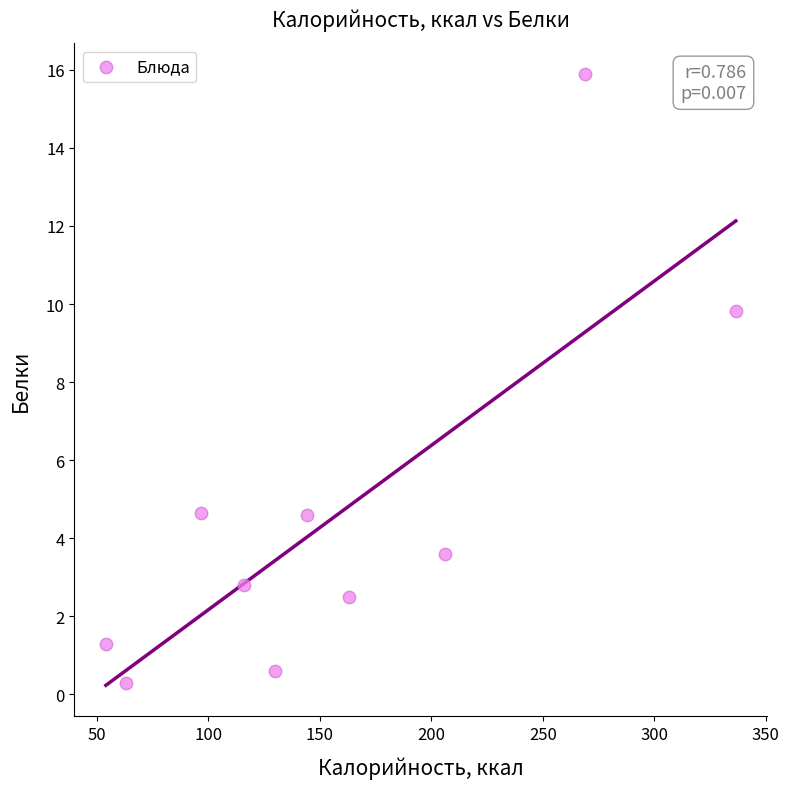

What is the range of X values (max minus min)?

282.5